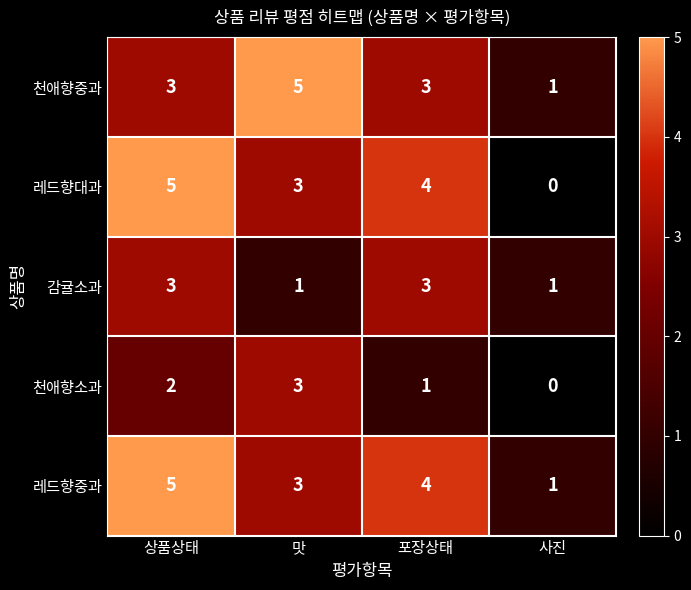

How many values in the 레드향중과 series are below 4?

2